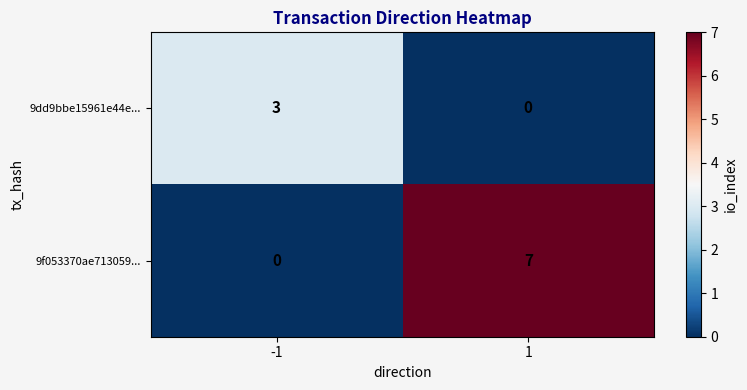

Which series has the largest range (max minus min)?

9f053370ae713059...